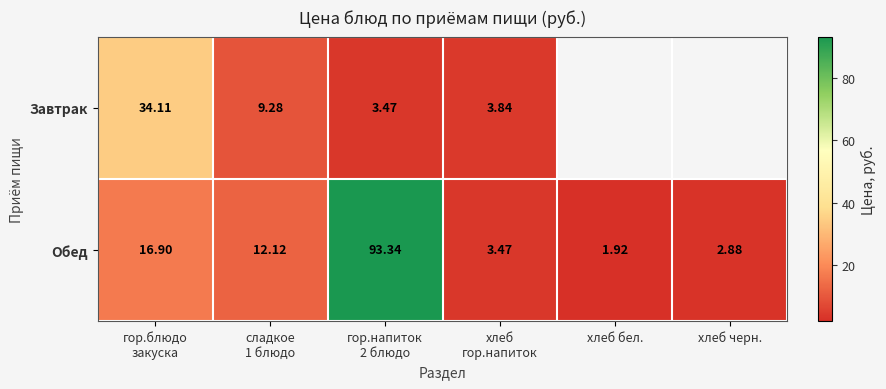

What value does the Обед series have at хлеб черн.?

2.9